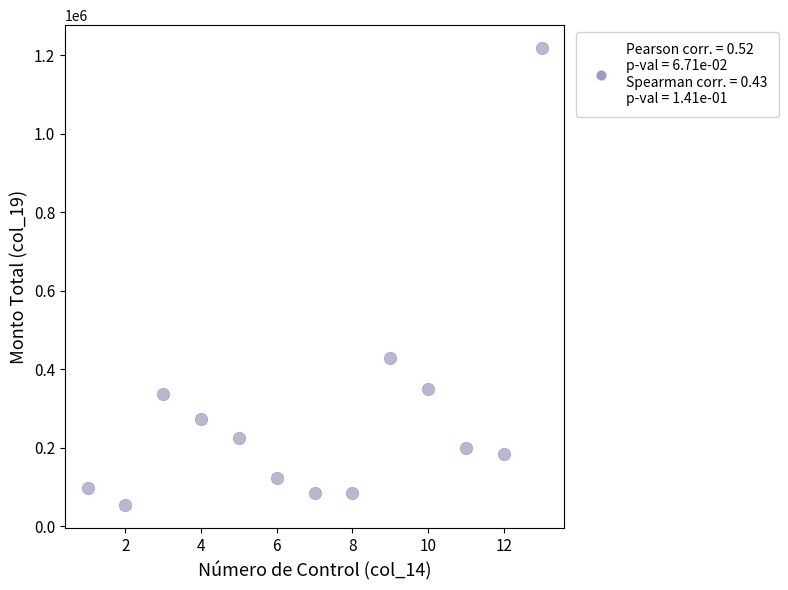

What is the range of X values (max minus min)?

12.0